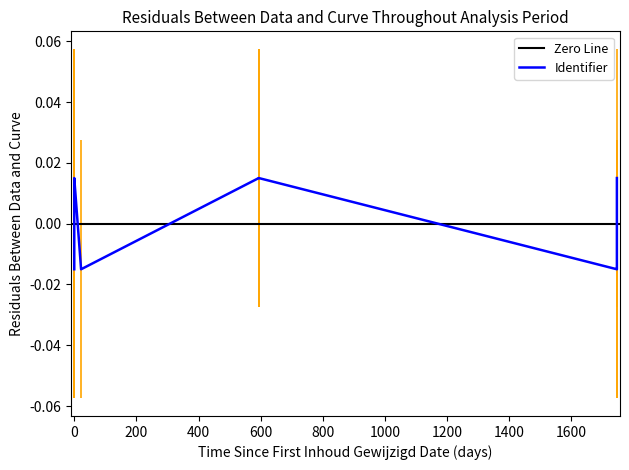

Count the values in the range 0 to 1.

6